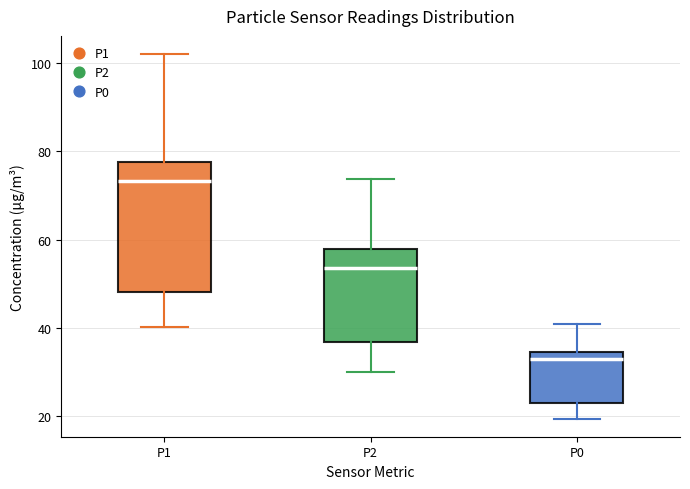

Which box's median line is the lowest?

P0